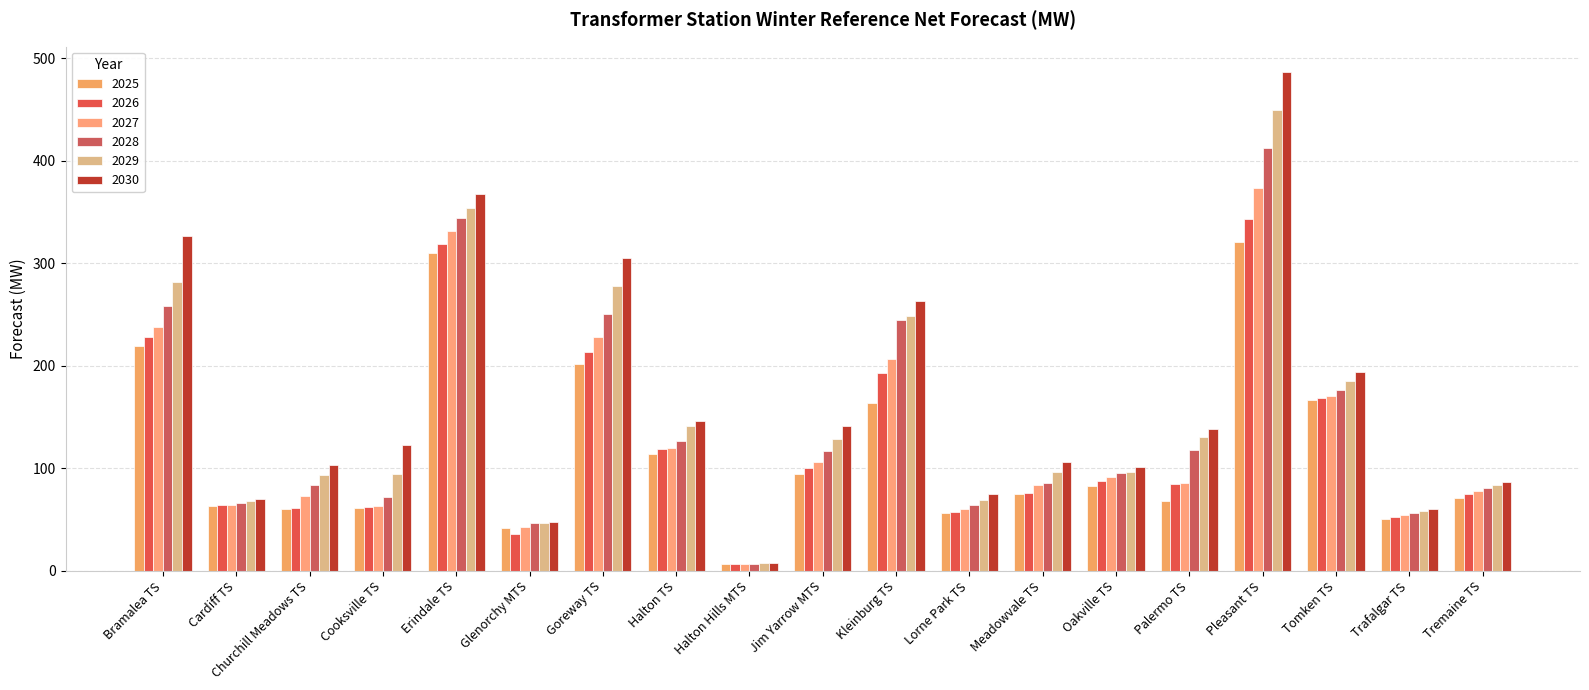

What is the smallest value displayed?

6.4